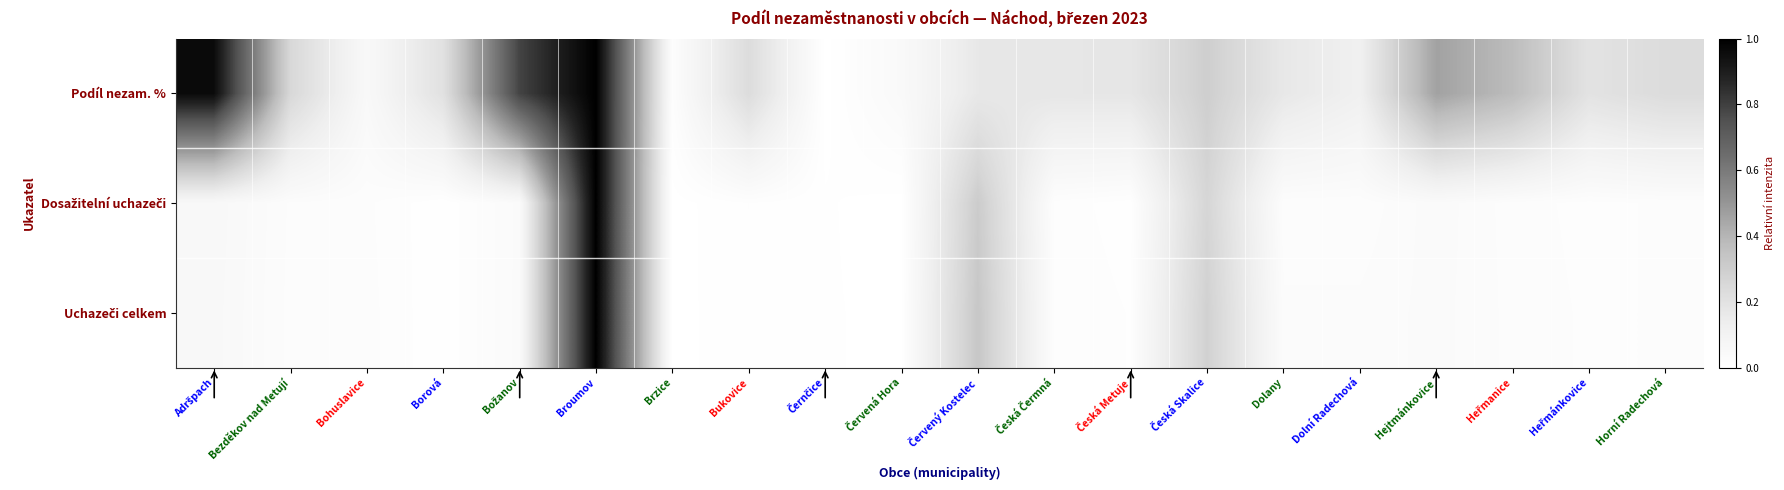

Which label corresponds to the largest value in the chart?

Broumov